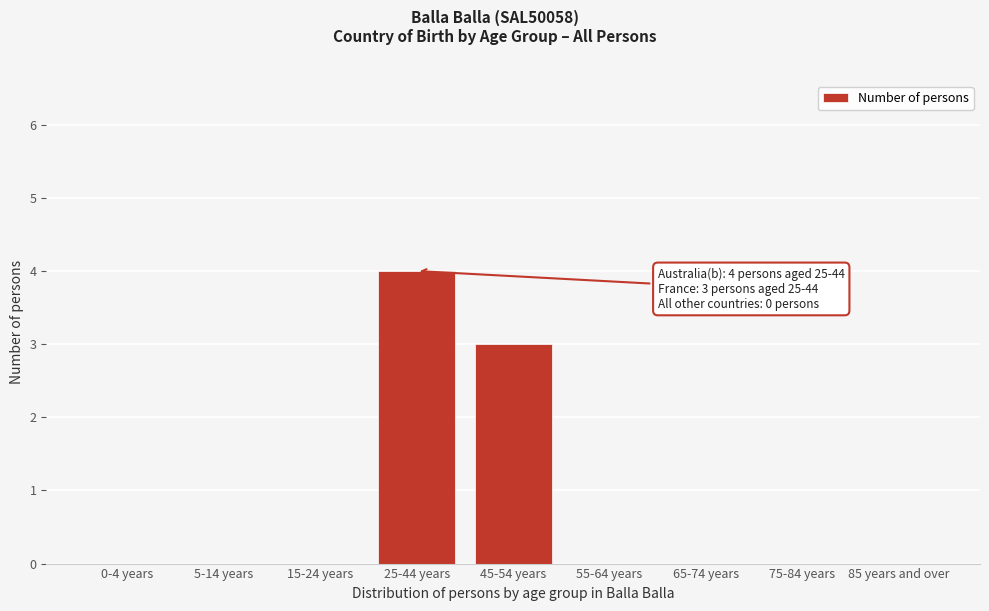

Reading left to right, what are all the values shown in this chart?

0-4 years=0	5-14 years=0	15-24 years=0	25-44 years=4	45-54 years=3	55-64 years=0	65-74 years=0	75-84 years=0	85 years and over=0